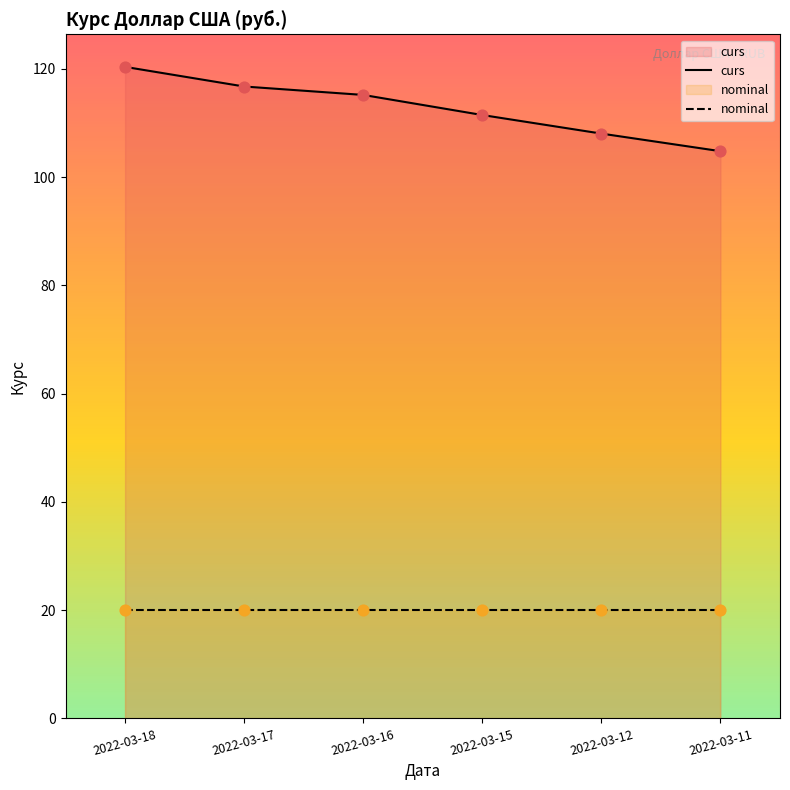

Which series has the largest range (max minus min)?

curs